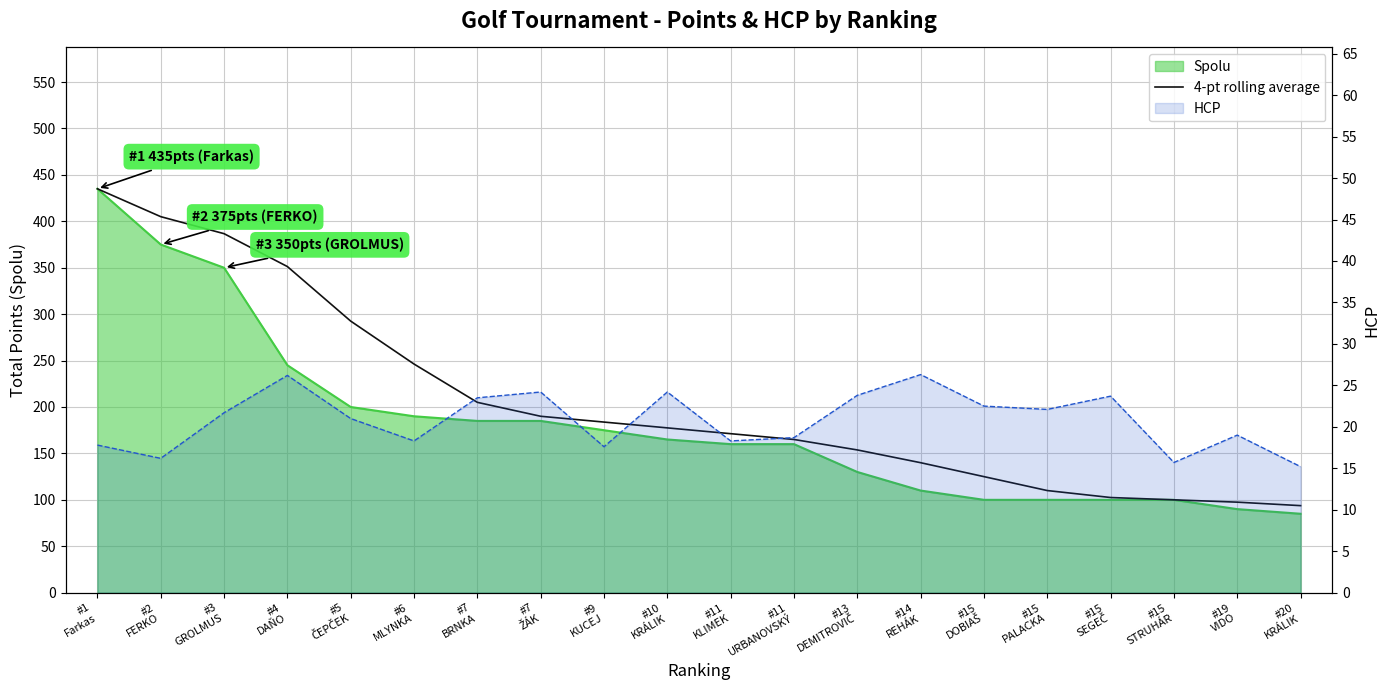

Rank the categories by value from lowest to highest.

#20
KRÁLIK, #19
VIDO, #15
STRUHÁR, #15
SEGEČ, #15
PALACKA, #15
DOBIAŠ, #14
REHÁK, #13
DEMITROVIČ, #11
URBANOVSKÝ, #11
KLIMEK, #10
KRÁLIK, #9
KUCEJ, #7
ŽÁK, #7
BRNKA, #6
MLYNKA, #5
ČEPČEK, #4
DAŇO, #3
GROLMUS, #2
FERKO, #1
Farkas